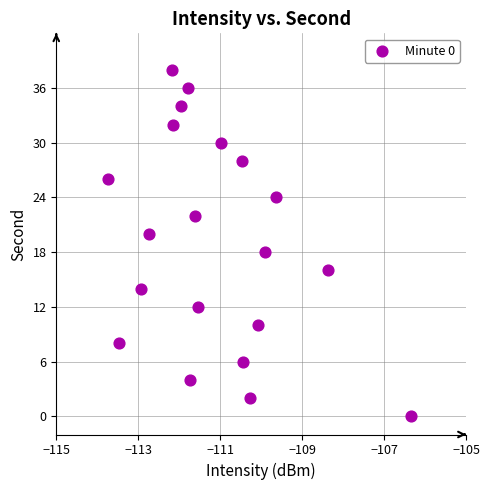

What is the range of Y values (max minus min)?

38